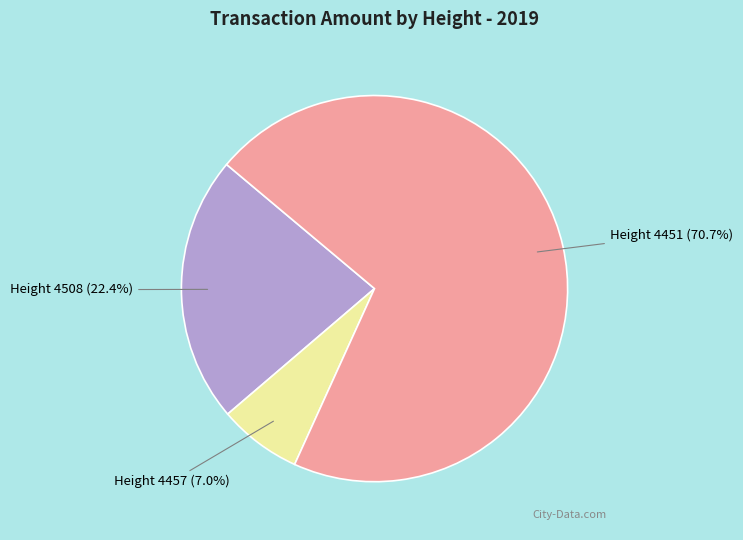

Approximately how many times larger is the value at Height 4508 compared to Height 4451?

0.3